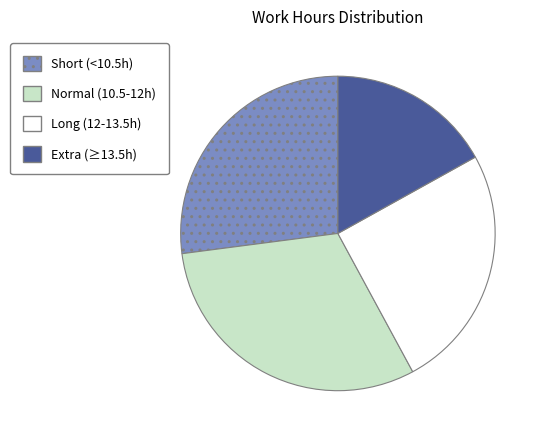

Which has a higher value, Normal (10.5-12h) or Extra (≥13.5h)?

Normal (10.5-12h)